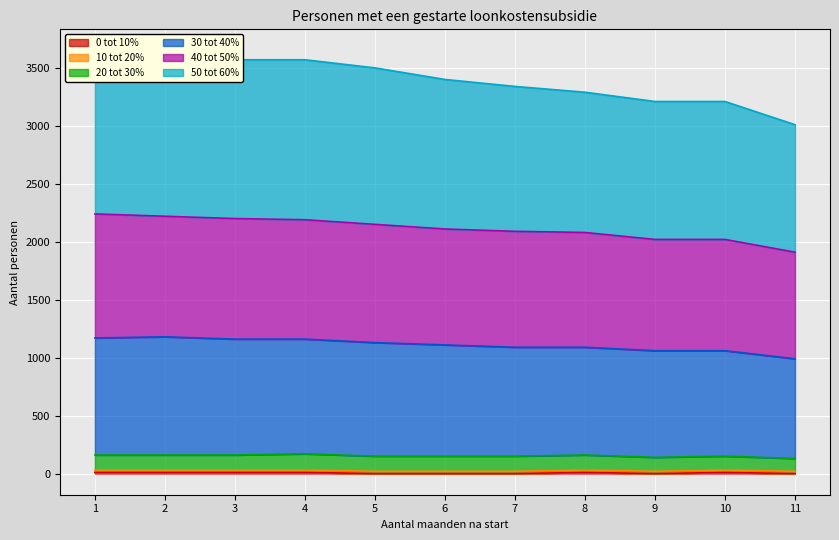

Which series changed the most between 1 and 8?

30 tot 40%